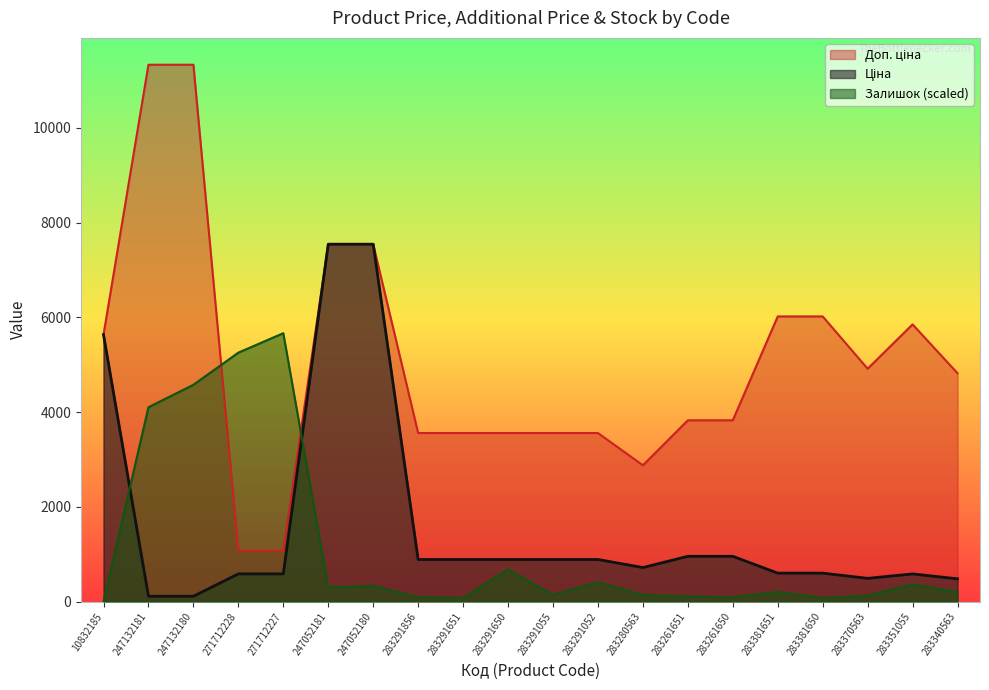

The value of Залишок (scaled) at 271712227 is 1370.5. True or false?

False